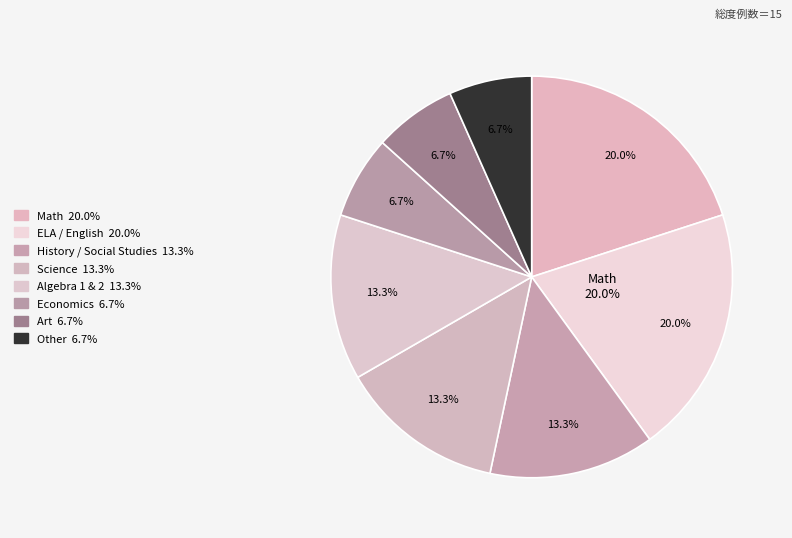

Which has a higher value, ELA / English or Algebra 1 & 2?

ELA / English